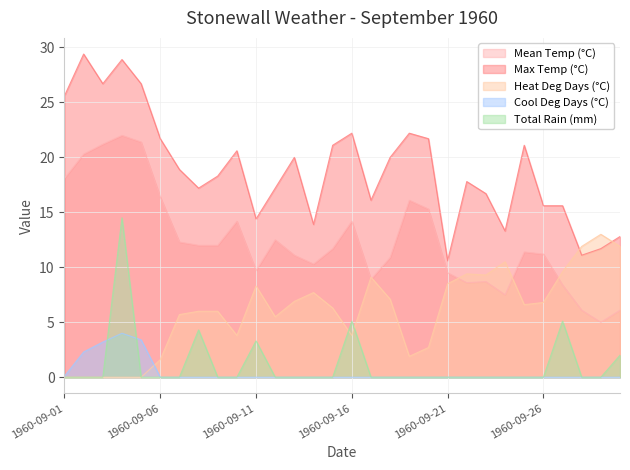

Reading right to left, transcribe all the data shown in this chart.

Mean Temp (°C): 1960-09-30=6.1	1960-09-29=5.0	1960-09-28=6.1	1960-09-27=8.4	1960-09-26=11.2	1960-09-25=11.4	1960-09-24=7.5	1960-09-23=8.7	1960-09-22=8.6	1960-09-21=9.5	1960-09-20=15.3	1960-09-19=16.1	1960-09-18=10.9	1960-09-17=8.9	1960-09-16=14.2	1960-09-15=11.7	1960-09-14=10.3	1960-09-13=11.1	1960-09-12=12.5	1960-09-11=9.7	1960-09-10=14.2	1960-09-09=12.0	1960-09-08=12.0	1960-09-07=12.3	1960-09-06=16.4	1960-09-05=21.4	1960-09-04=22.0	1960-09-03=21.2	1960-09-02=20.3	1960-09-01=18.1
Max Temp (°C): 1960-09-30=12.8	1960-09-29=11.7	1960-09-28=11.1	1960-09-27=15.6	1960-09-26=15.6	1960-09-25=21.1	1960-09-24=13.3	1960-09-23=16.7	1960-09-22=17.8	1960-09-21=10.6	1960-09-20=21.7	1960-09-19=22.2	1960-09-18=20.0	1960-09-17=16.1	1960-09-16=22.2	1960-09-15=21.1	1960-09-14=13.9	1960-09-13=20.0	1960-09-12=17.2	1960-09-11=14.4	1960-09-10=20.6	1960-09-09=18.3	1960-09-08=17.2	1960-09-07=18.9	1960-09-06=21.7	1960-09-05=26.7	1960-09-04=28.9	1960-09-03=26.7	1960-09-02=29.4	1960-09-01=25.6
Heat Deg Days (°C): 1960-09-30=11.9	1960-09-29=13.0	1960-09-28=11.9	1960-09-27=9.6	1960-09-26=6.8	1960-09-25=6.6	1960-09-24=10.5	1960-09-23=9.3	1960-09-22=9.4	1960-09-21=8.5	1960-09-20=2.7	1960-09-19=1.9	1960-09-18=7.1	1960-09-17=9.1	1960-09-16=3.8	1960-09-15=6.3	1960-09-14=7.7	1960-09-13=6.9	1960-09-12=5.5	1960-09-11=8.3	1960-09-10=3.8	1960-09-09=6.0	1960-09-08=6.0	1960-09-07=5.7	1960-09-06=1.6	1960-09-05=0.0	1960-09-04=0.0	1960-09-03=0.0	1960-09-02=0.0	1960-09-01=0.0
Cool Deg Days (°C): 1960-09-30=0.0	1960-09-29=0.0	1960-09-28=0.0	1960-09-27=0.0	1960-09-26=0.0	1960-09-25=0.0	1960-09-24=0.0	1960-09-23=0.0	1960-09-22=0.0	1960-09-21=0.0	1960-09-20=0.0	1960-09-19=0.0	1960-09-18=0.0	1960-09-17=0.0	1960-09-16=0.0	1960-09-15=0.0	1960-09-14=0.0	1960-09-13=0.0	1960-09-12=0.0	1960-09-11=0.0	1960-09-10=0.0	1960-09-09=0.0	1960-09-08=0.0	1960-09-07=0.0	1960-09-06=0.0	1960-09-05=3.4	1960-09-04=4.0	1960-09-03=3.2	1960-09-02=2.3	1960-09-01=0.1
Total Rain (mm): 1960-09-30=2.0	1960-09-29=0.0	1960-09-28=0.0	1960-09-27=5.1	1960-09-26=0.0	1960-09-25=0.0	1960-09-24=0.0	1960-09-23=0.0	1960-09-22=0.0	1960-09-21=0.0	1960-09-20=0.0	1960-09-19=0.0	1960-09-18=0.0	1960-09-17=0.0	1960-09-16=5.1	1960-09-15=0.0	1960-09-14=0.0	1960-09-13=0.0	1960-09-12=0.0	1960-09-11=3.3	1960-09-10=0.0	1960-09-09=0.0	1960-09-08=4.3	1960-09-07=0.0	1960-09-06=0.0	1960-09-05=0.0	1960-09-04=14.5	1960-09-03=0.0	1960-09-02=0.0	1960-09-01=0.0